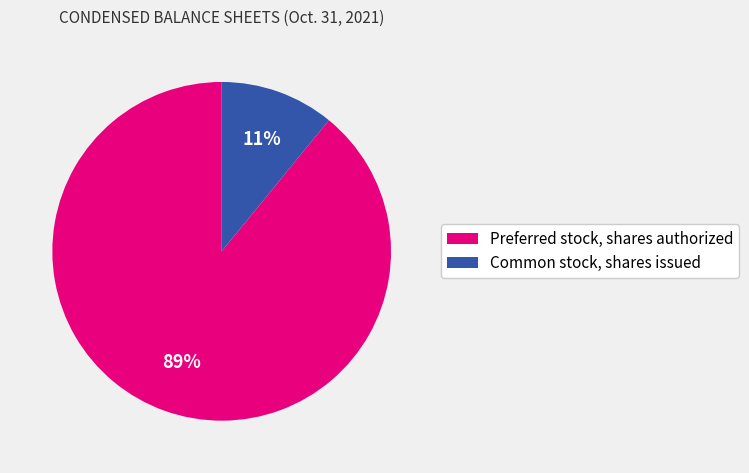

Which category accounts for the majority?

Preferred stock, shares authorized